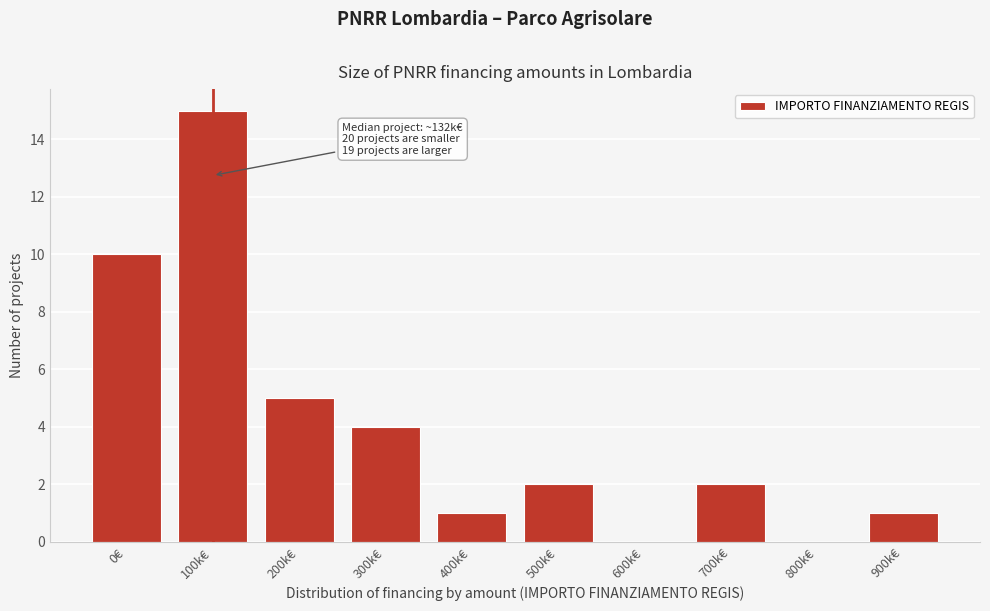

Reading left to right, what are all the values shown in this chart?

0€=10	100k€=15	200k€=5	300k€=4	400k€=1	500k€=2	600k€=0	700k€=2	800k€=0	900k€=1